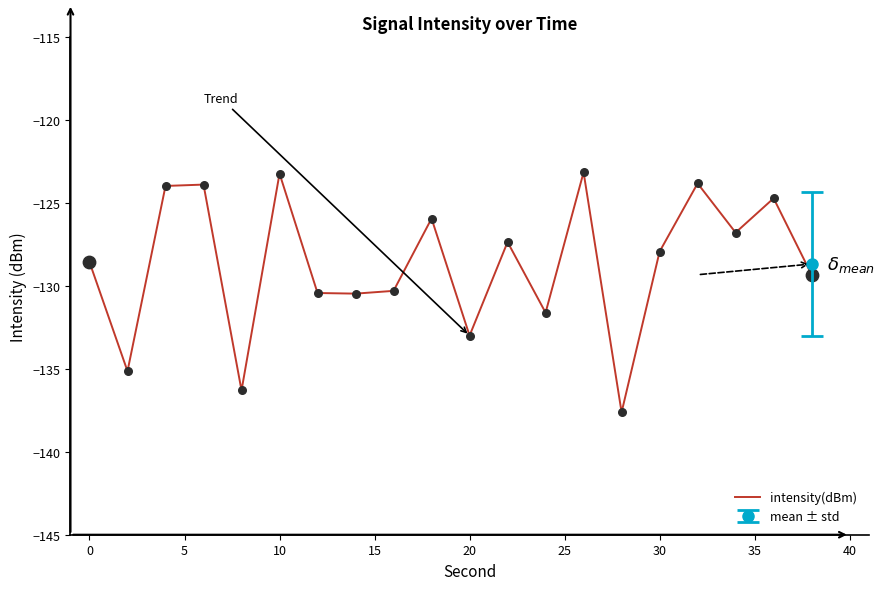

What is the maximum value for intensity(dBm)?

-123.2